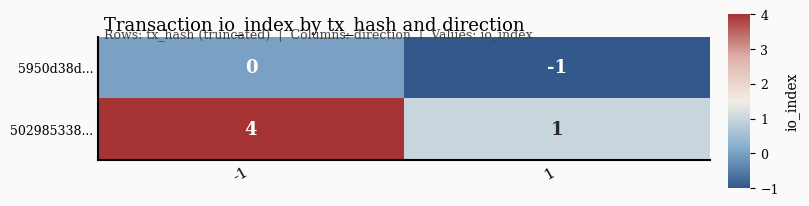

What is the sum of the 502985338... values at 1 and -1?

5